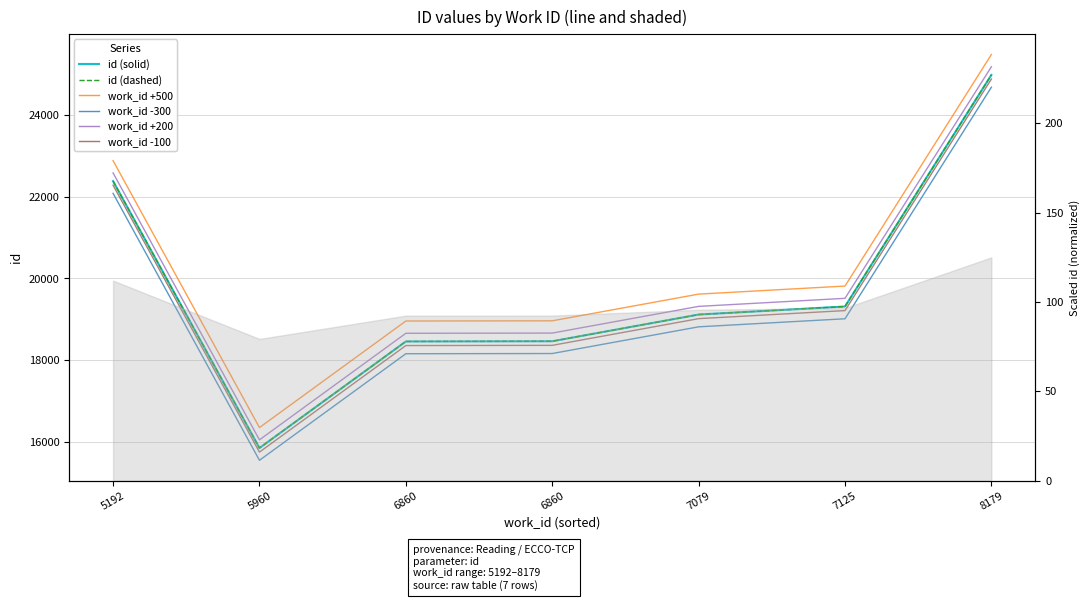

At which category does the chart reach its peak across all series?

8179